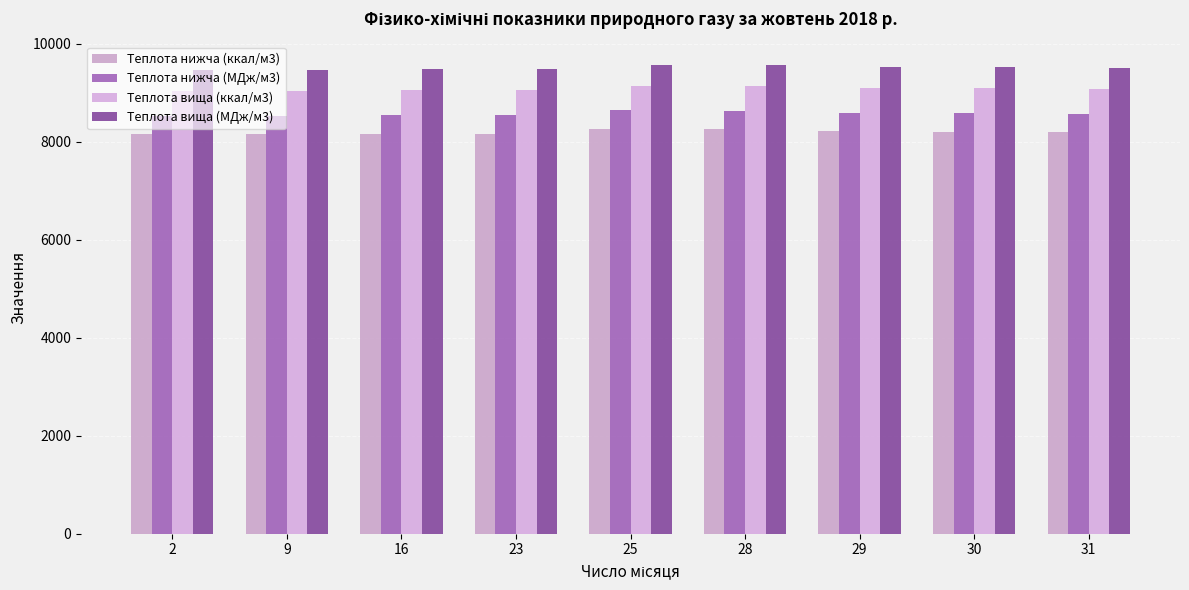

Reading left to right, what are all the values shown in this chart?

Теплота нижча (ккал/м3): 2=8151.8	9=8147.0	16=8163.8	23=8163.8	25=8254.5	28=8249.7	29=8209.1	30=8206.7	31=8190.0
Теплота нижча (МДж/м3): 2=8532.5	9=8527.5	16=8545.0	23=8545.0	25=8640.0	28=8635.0	29=8592.5	30=8590.0	31=8572.5
Теплота вища (ккал/м3): 2=9037.9	9=9033.2	16=9049.9	23=9049.9	25=9138.2	28=9133.5	29=9095.3	30=9092.9	31=9076.1
Теплота вища (МДж/м3): 2=9460.0	9=9455.0	16=9472.5	23=9472.5	25=9565.0	28=9560.0	29=9520.0	30=9517.5	31=9500.0